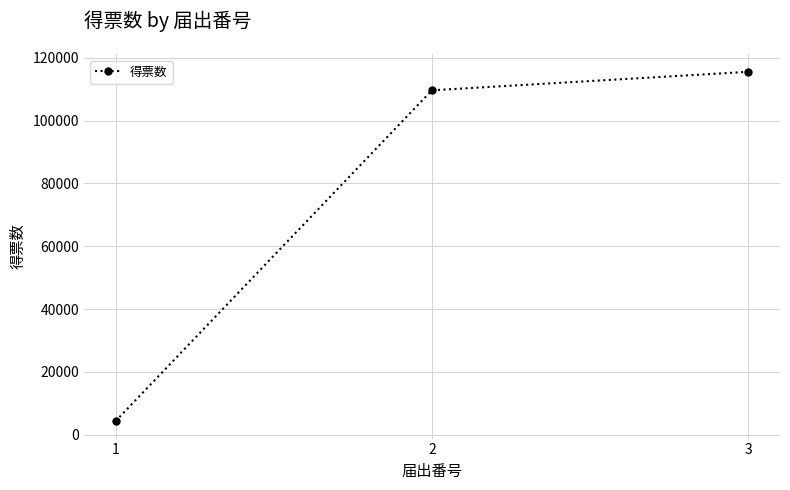

Which category has the highest value across all series?

3